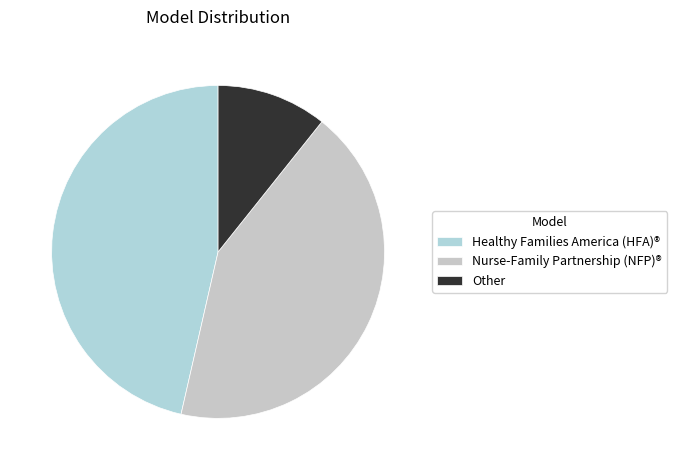

How many segments does this pie chart have?

3